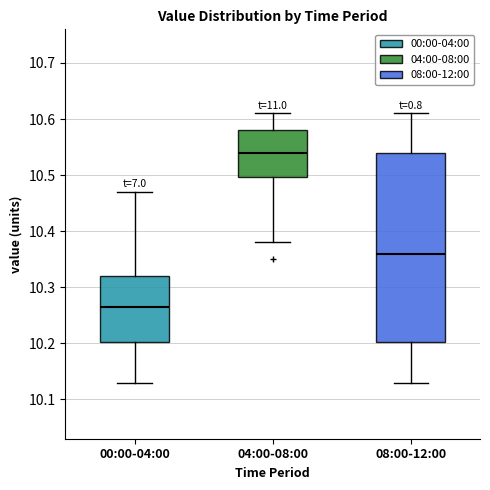

Comparing the boxes themselves (not the whiskers), which one is the tallest?

08:00-12:00